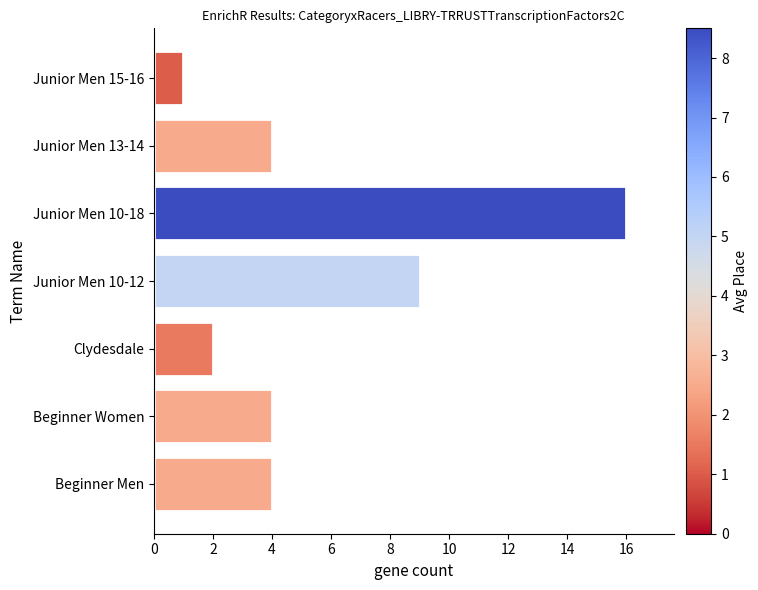

Is it true that the value at Beginner Men is 4?

True